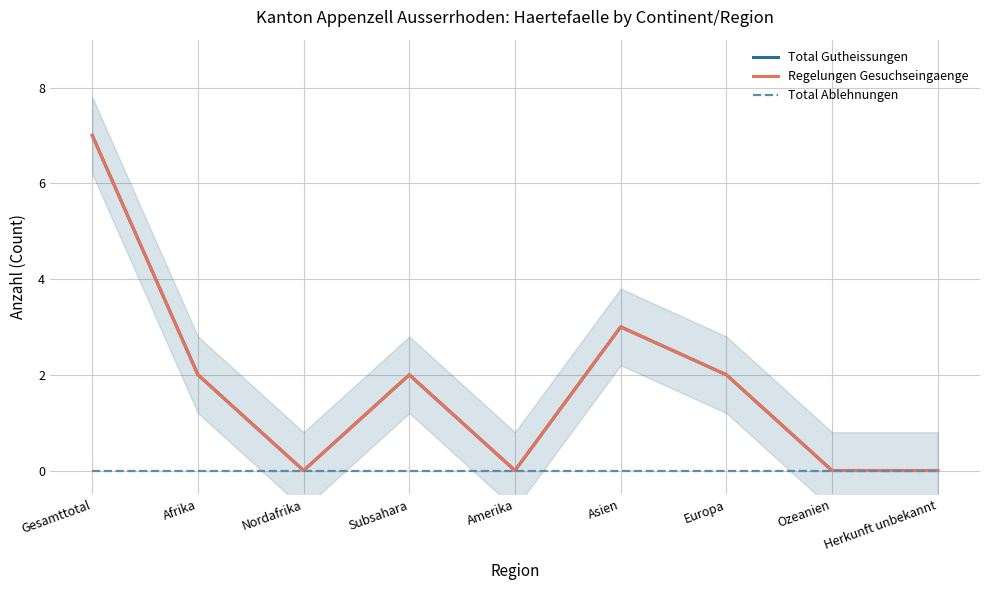

List the labels in order of Total Ablehnungen value, largest first.

Gesamttotal, Afrika, Nordafrika, Subsahara, Amerika, Asien, Europa, Ozeanien, Herkunft unbekannt